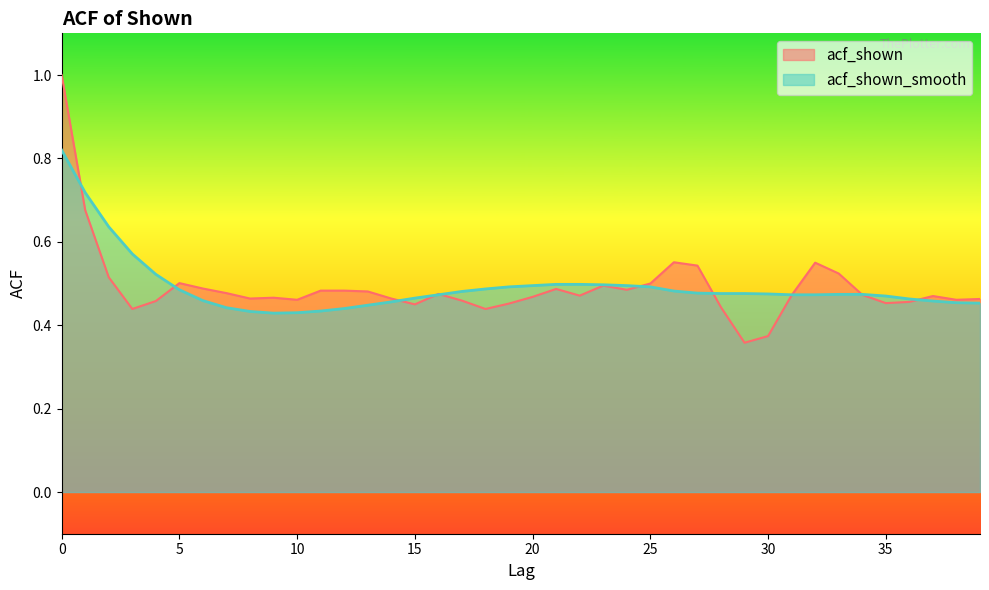

Rank the categories by acf_shown value from highest to lowest.

0, 1, 26, 32, 27, 33, 2, 5, 25, 23, 6, 21, 24, 11, 12, 13, 7, 16, 34, 31, 22, 37, 20, 9, 8, 14, 39, 10, 38, 17, 4, 36, 35, 19, 15, 28, 3, 18, 30, 29